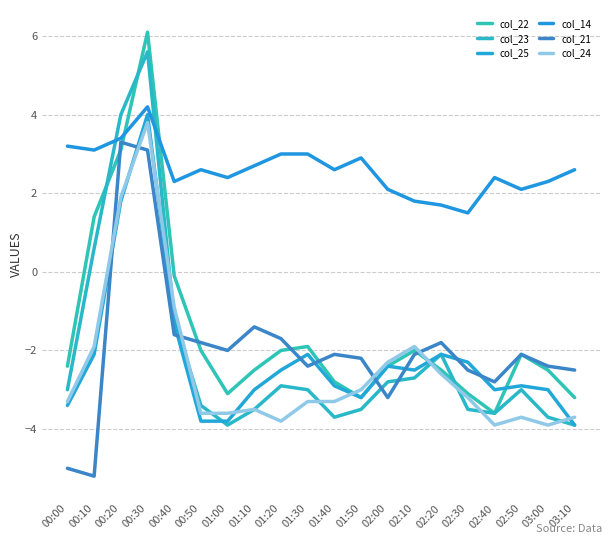

What are all the series names shown in the legend?

col_22, col_23, col_25, col_14, col_21, col_24